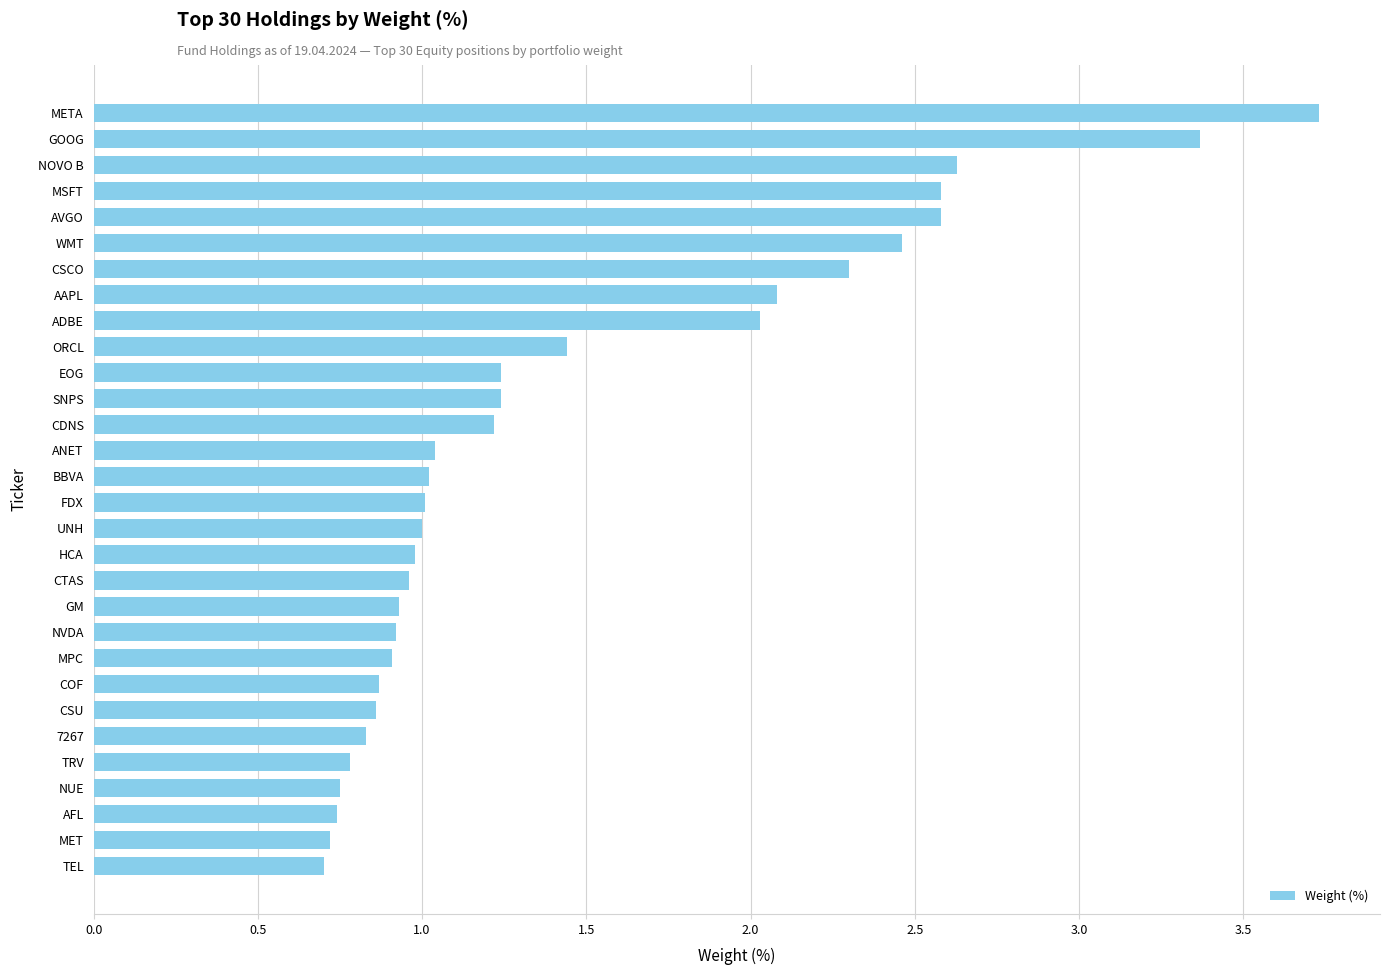

Does the chart contain stacked bars?

No